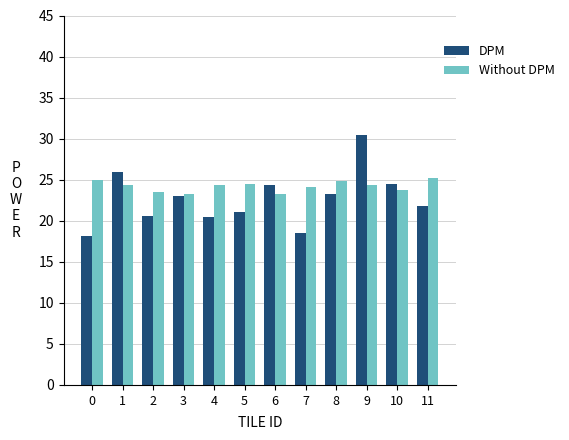

Rank the series at 11 from lowest to highest value.

DPM, Without DPM